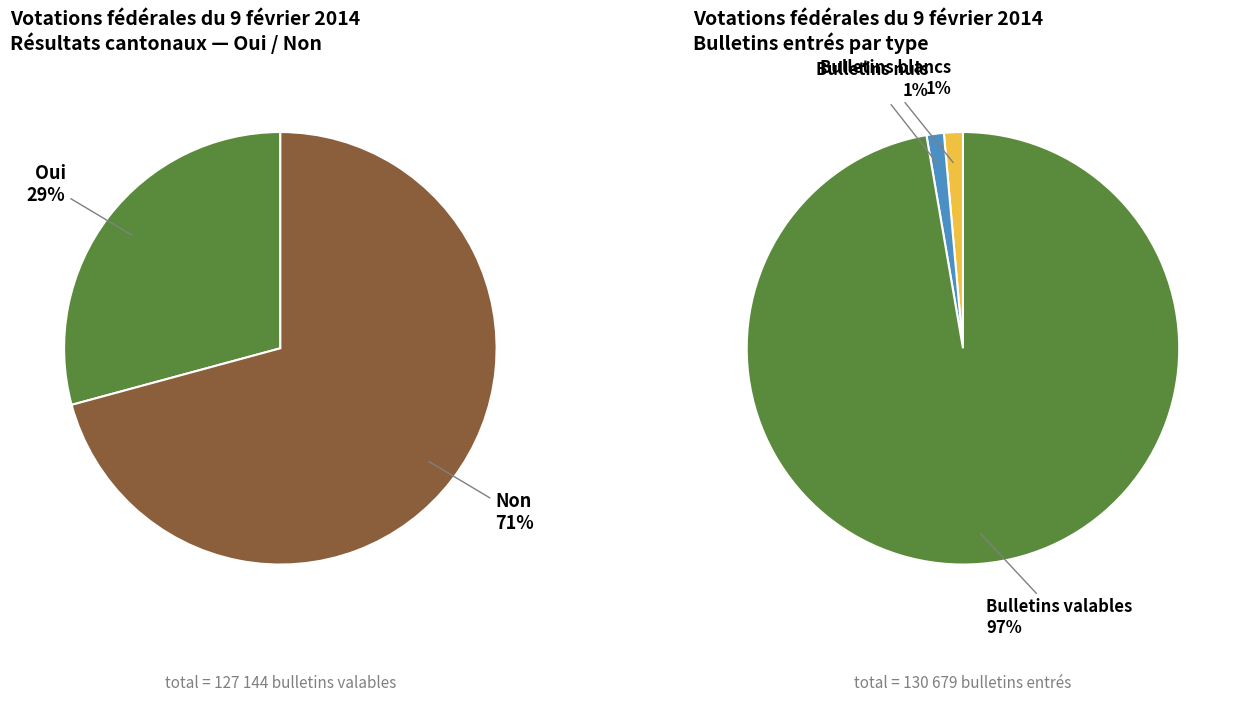

Rank the series by their average value, from lowest to highest.

Oui, Non